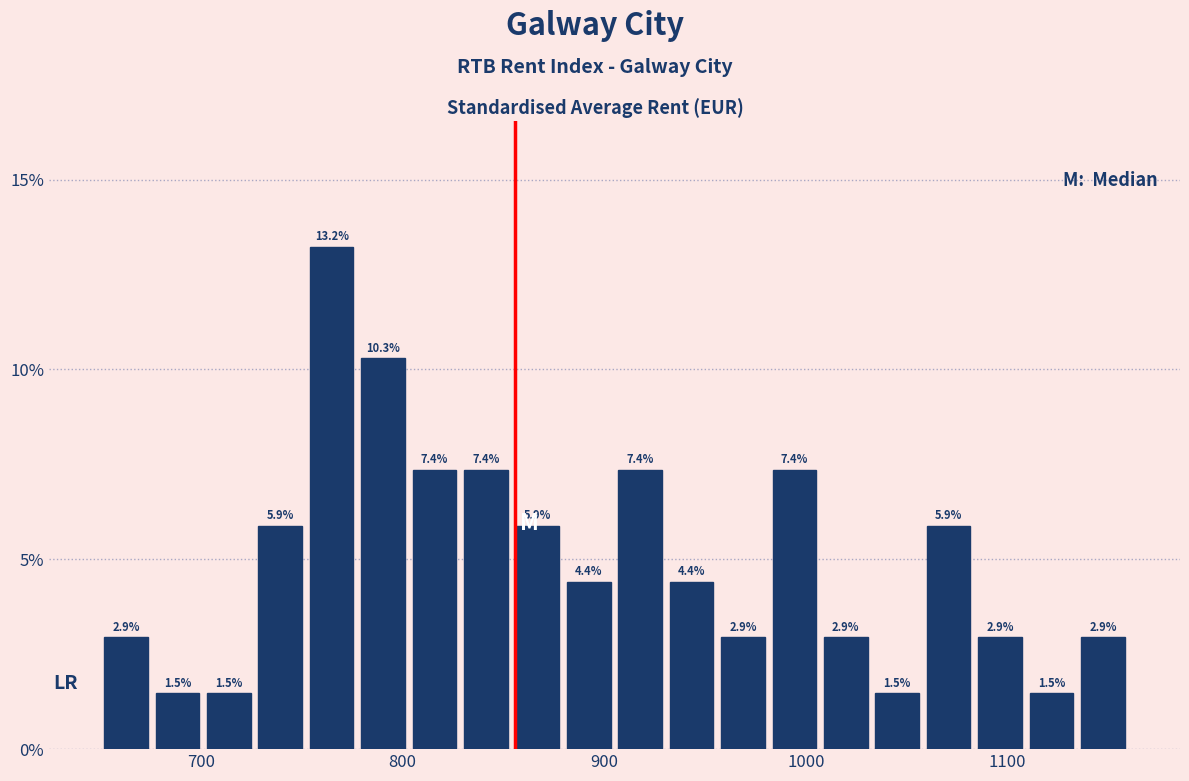

Around what value on the x-axis is the tallest bar? Give the approximate position of its centre, as read against the axis.

760